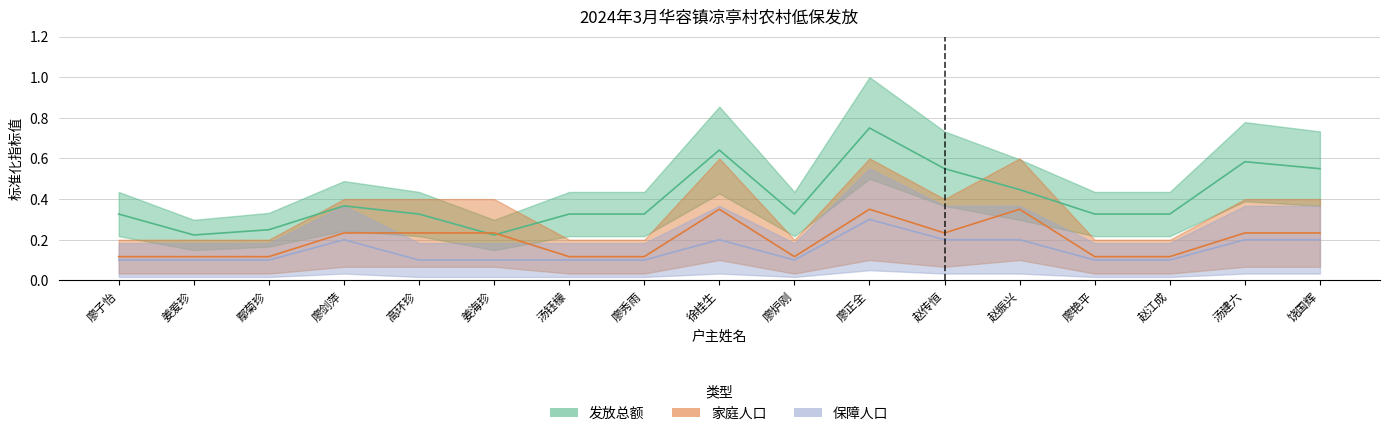

The 家庭人口 series shows 0.1 at 赵江成. True or false?

True